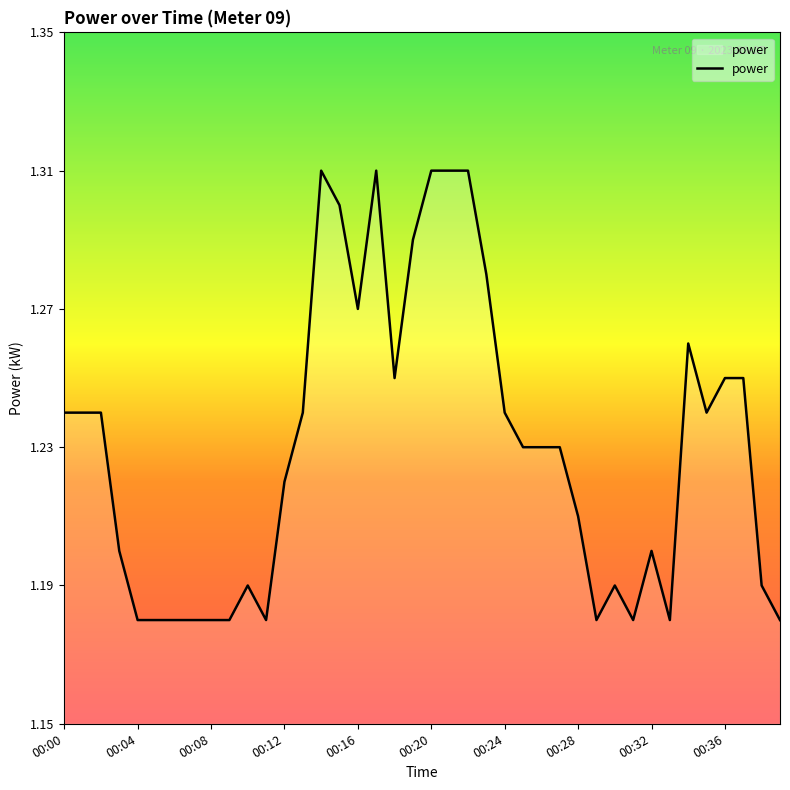

Which category has the highest value across all series?

00:14